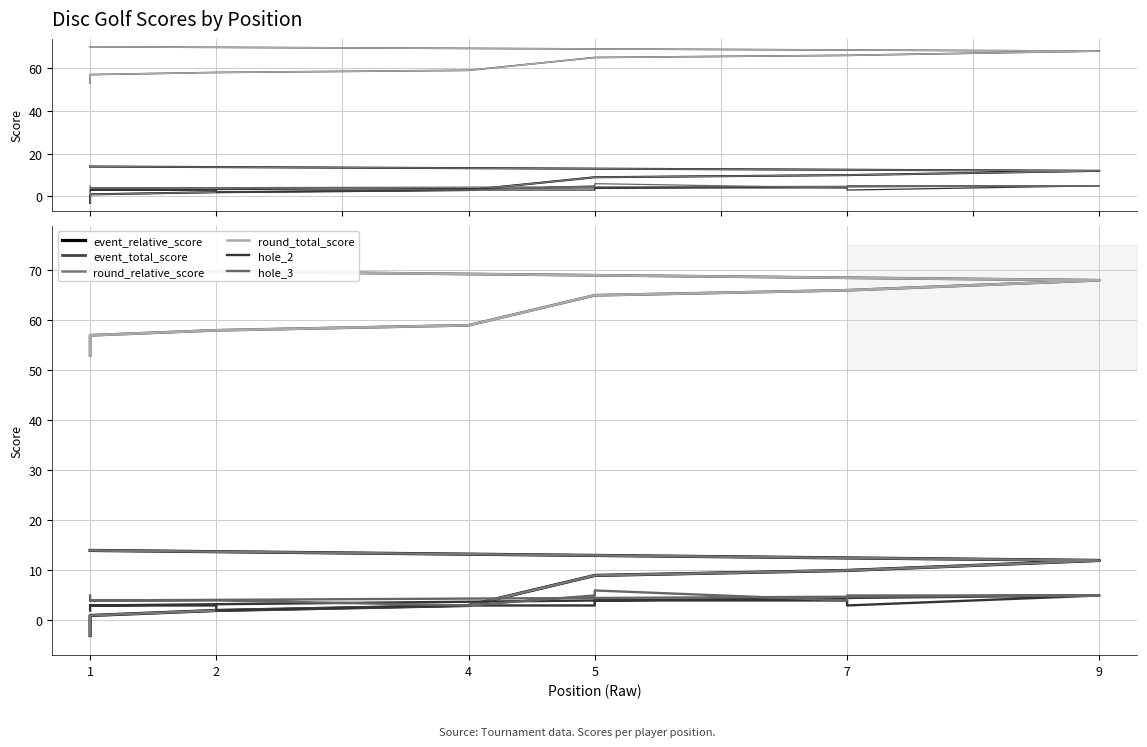

At which category does hole_2 reach its first local valley?

2